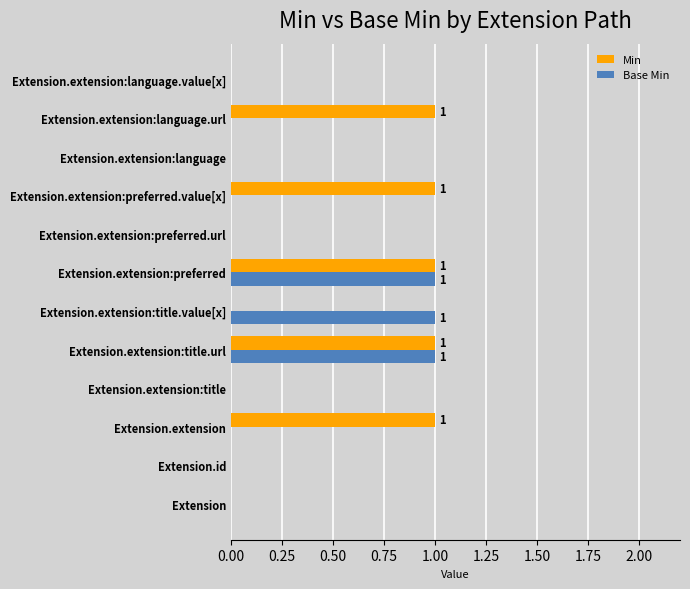

The Base Min series shows 0 at Extension. True or false?

True